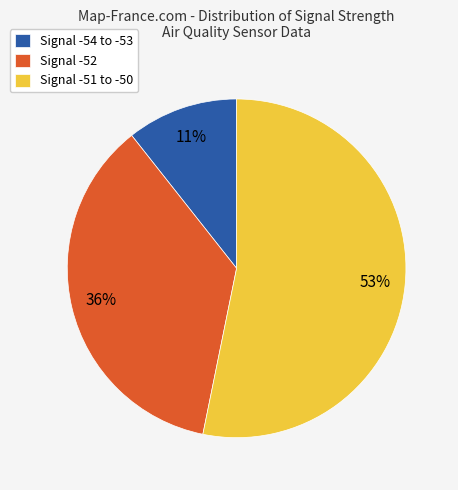

Does Signal -51 to -50 represent more than half of the total?

Yes